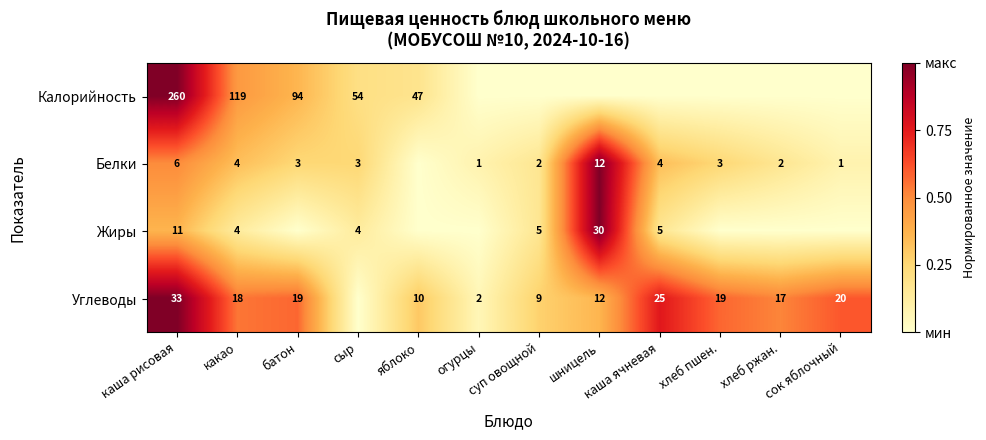

True or false: Углеводы has a value of 35 at каша ячневая.

False